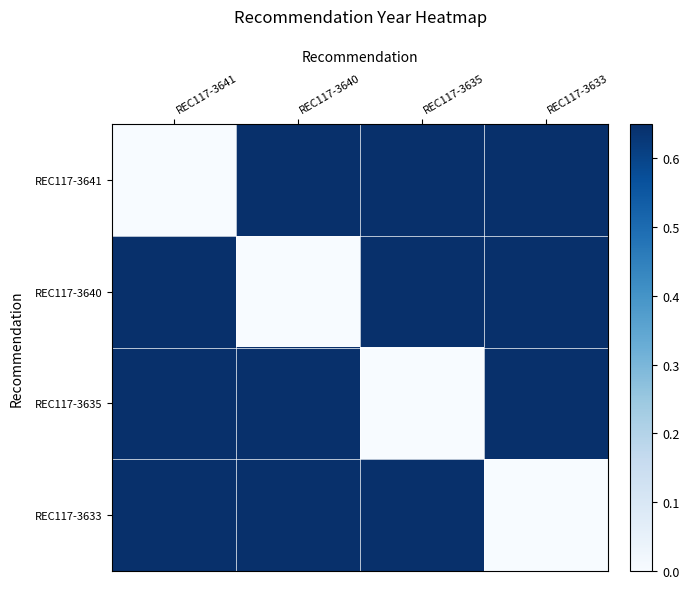

How many series are shown in this chart?

4